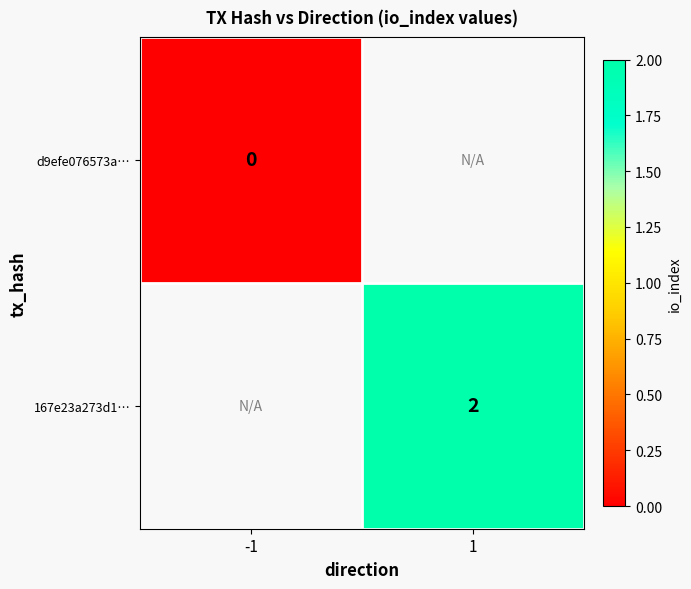

True or false: 167e23a273d1… has a value of 1 at 1.

False